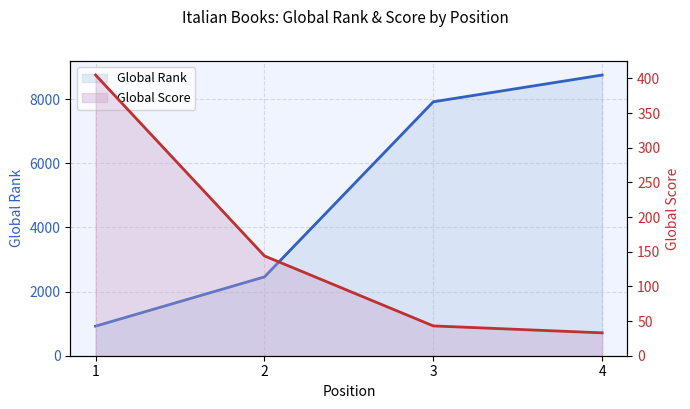

What is the difference between the maximum and minimum values in the Global Score series?

372